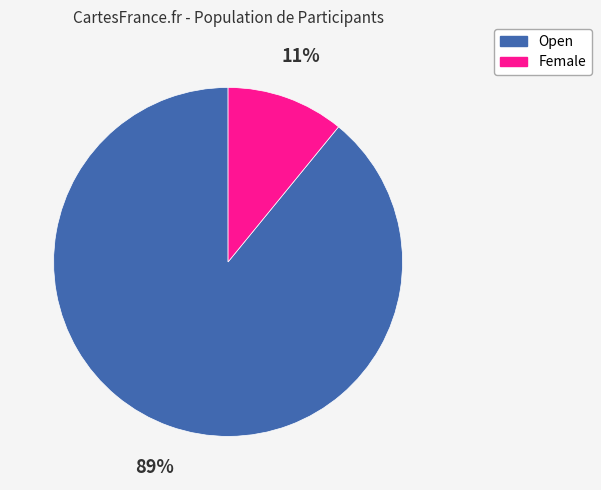

Does Female represent more than half of the total?

No